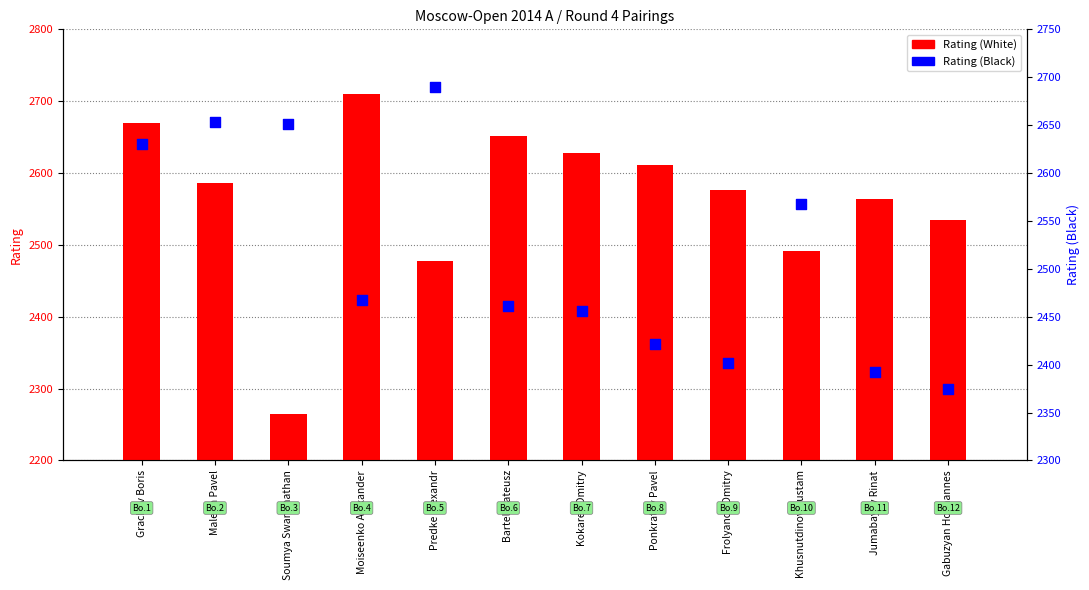

Is the value of Rating (Black) at Grachev Boris greater than the value of Rating (White) at Gabuzyan Hovhannes?

Yes